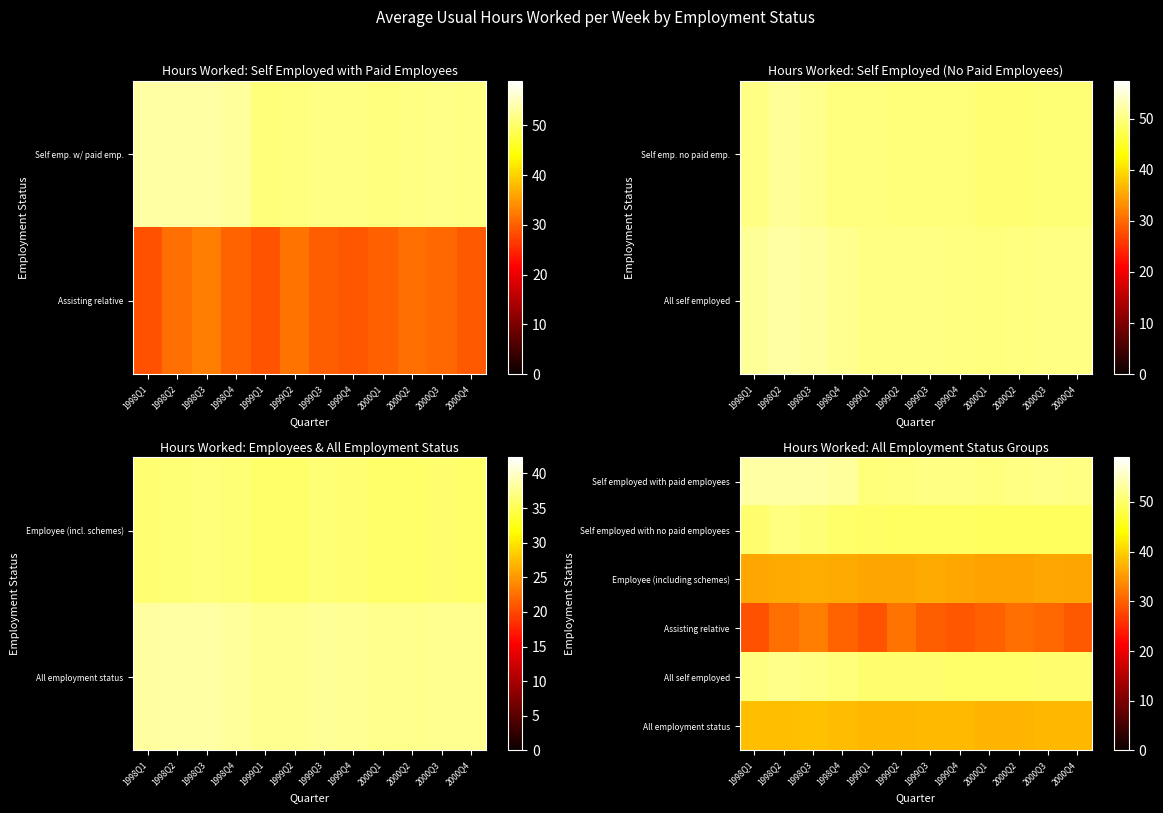

How many data points in Employee (including schemes) are less than 36?

2